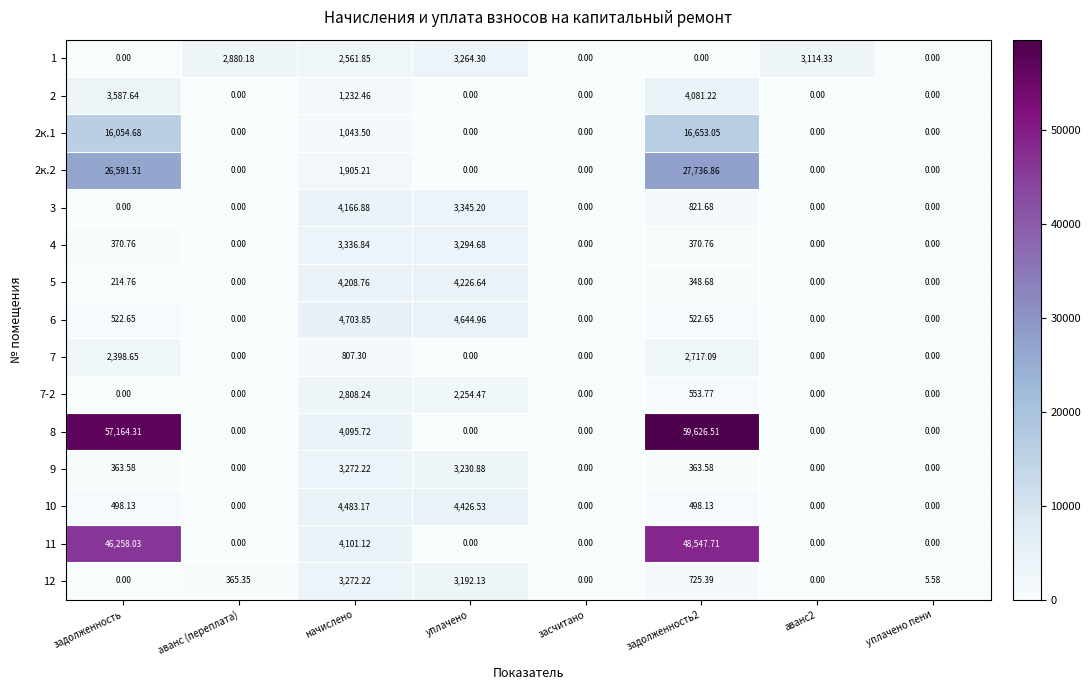

Which category has the highest value in the 4 series?

начислено